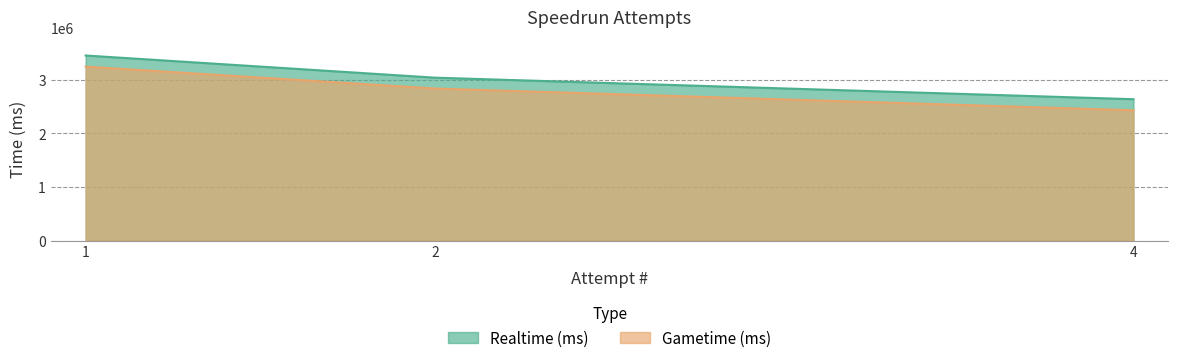

Between 4 and 2, which is larger?

2